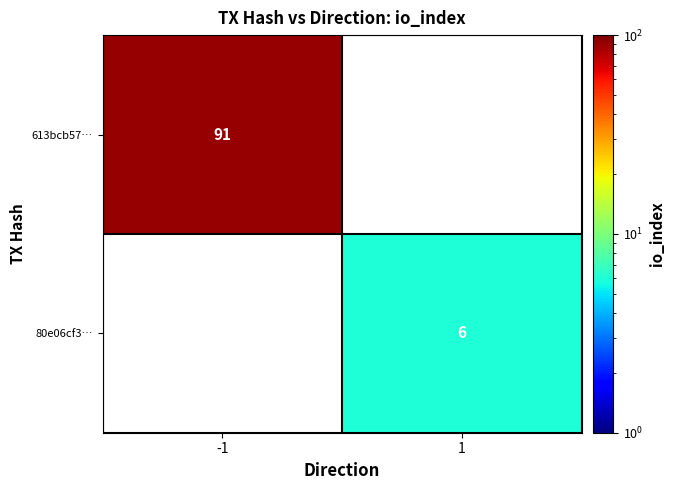

Is the value of 80e06cf3… at 1 greater than the value of 613bcb57… at -1?

No